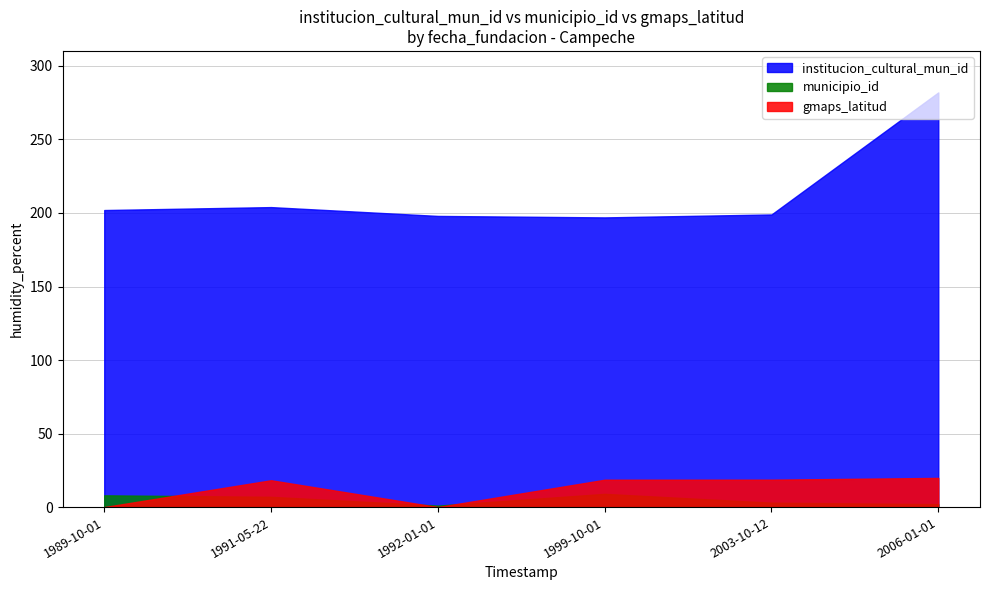

At 1992-01-01, list the series in order from smallest to largest.

gmaps_latitud, municipio_id, institucion_cultural_mun_id